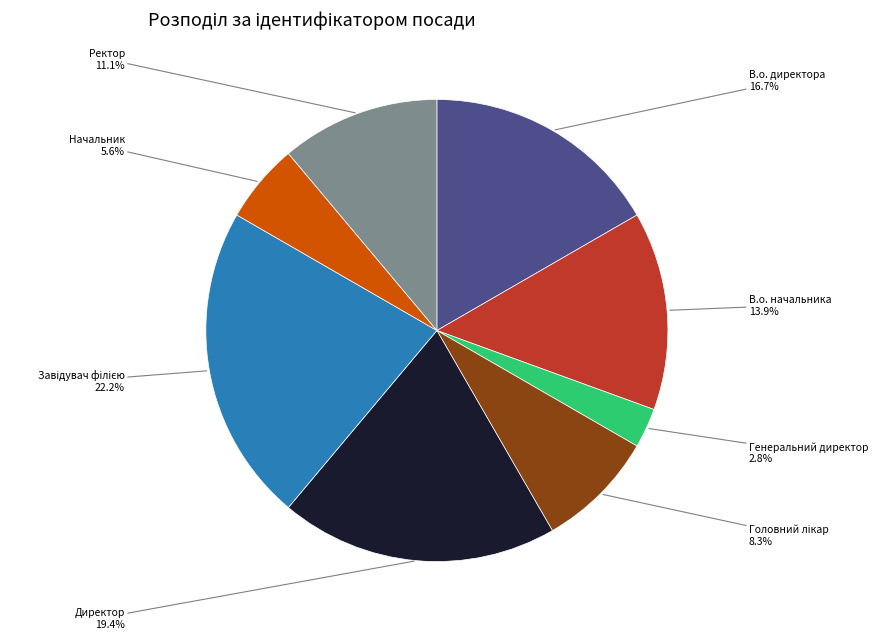

Is there a majority slice in this chart?

No